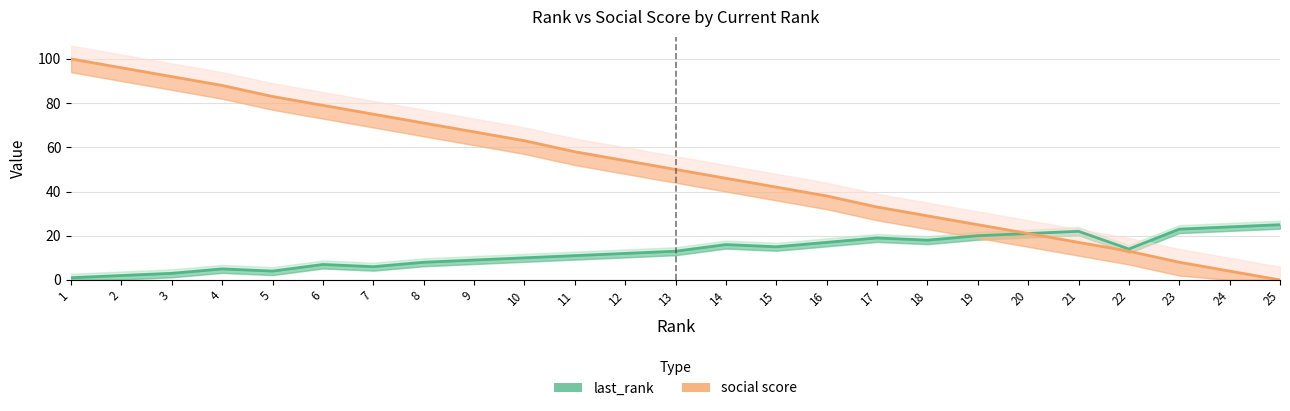

True or false: social score and last_rank intersect in this chart.

False